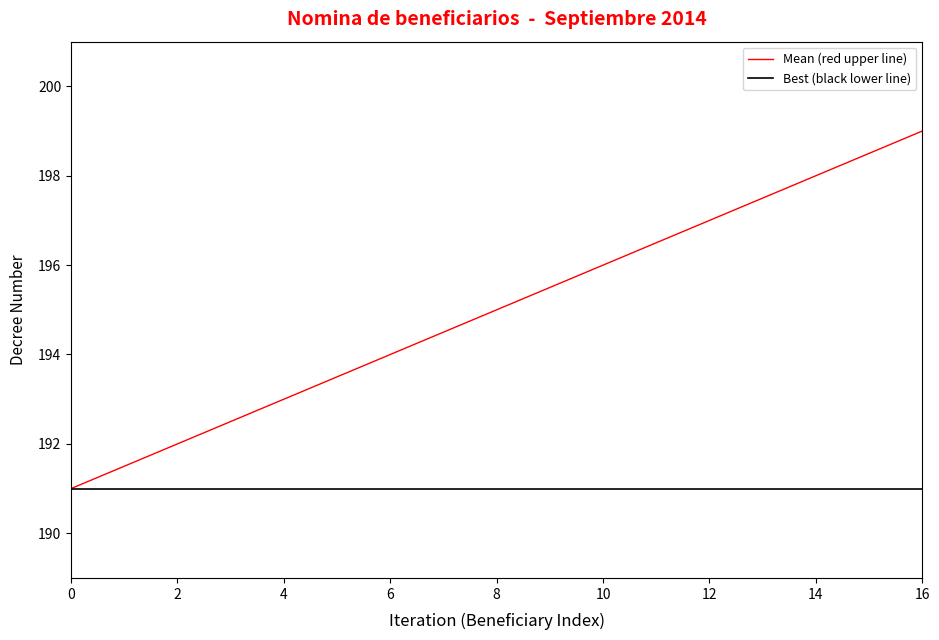

Rank the series by their average value, from highest to lowest.

Mean (red upper line), Best (black lower line)